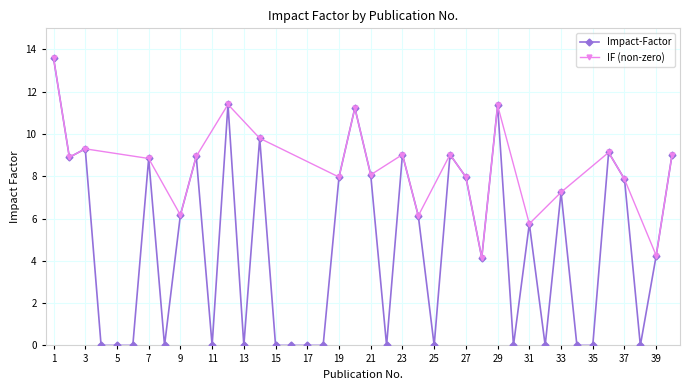

Which category has the highest value across all series?

1